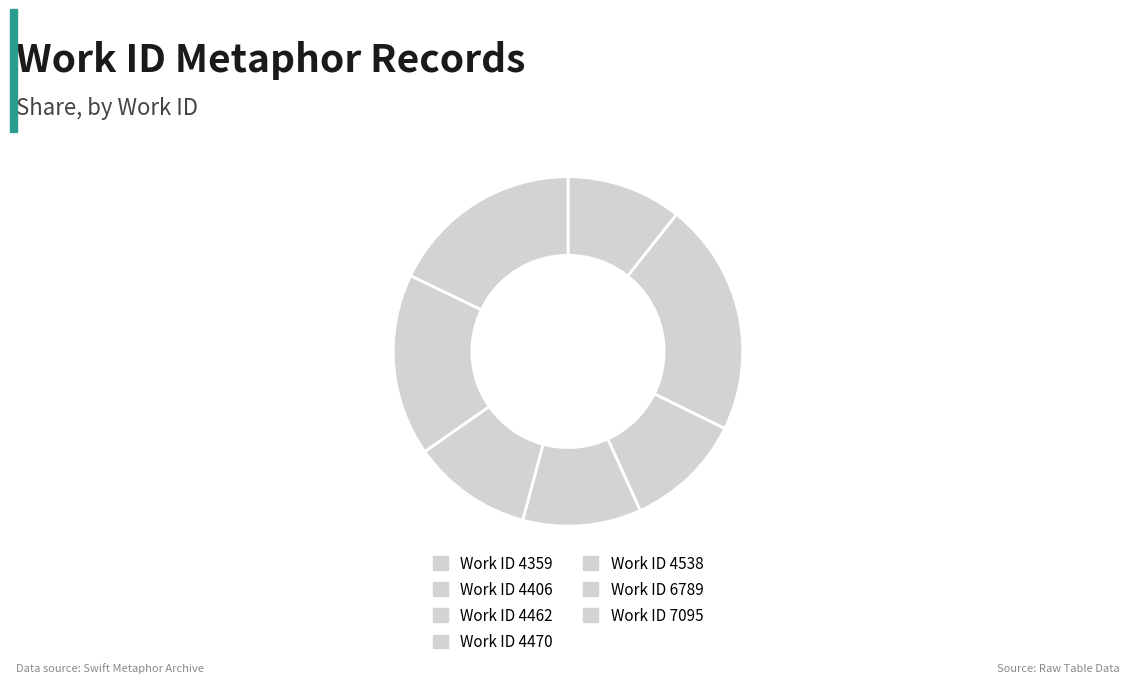

Which slice is the largest?

7095